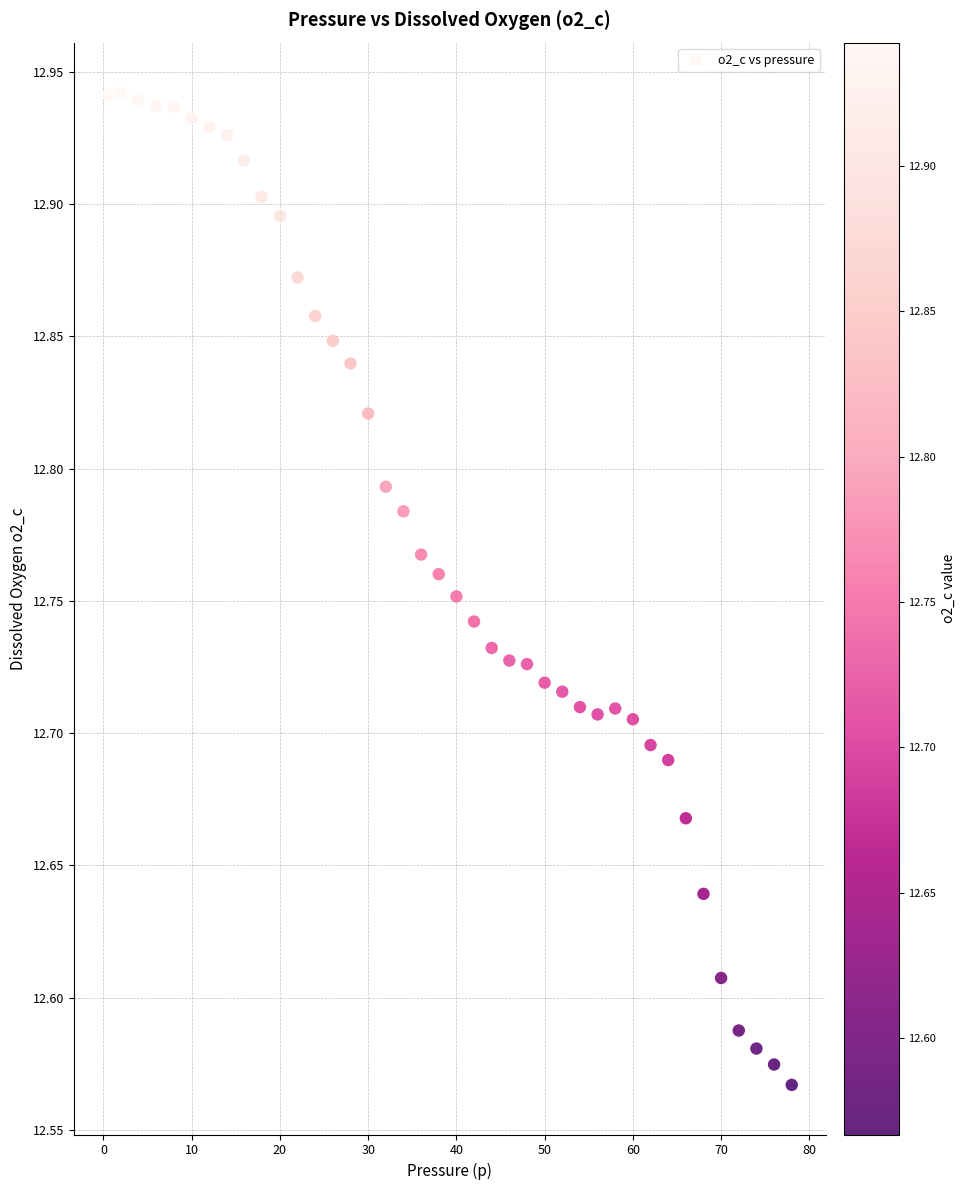

What is the range of X values (max minus min)?

77.5